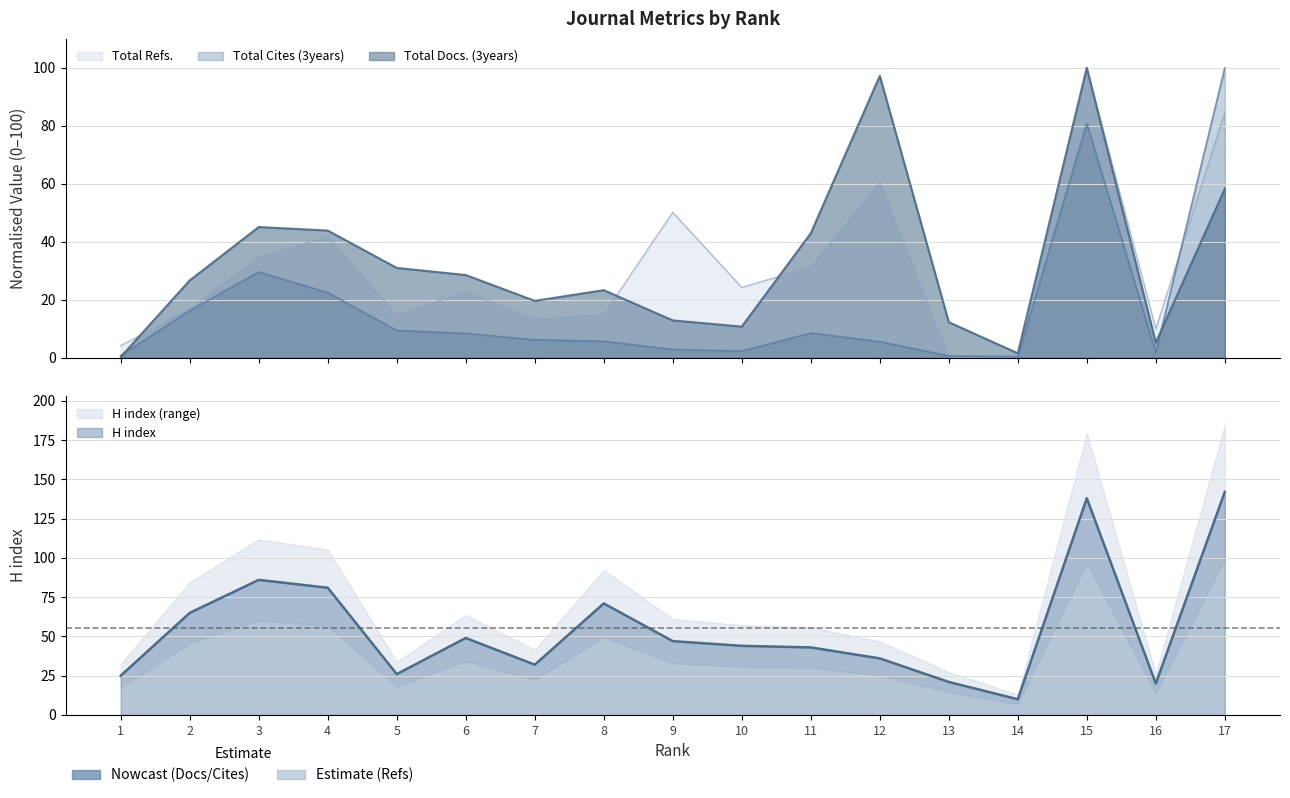

Which series has the largest total across all categories?

H index